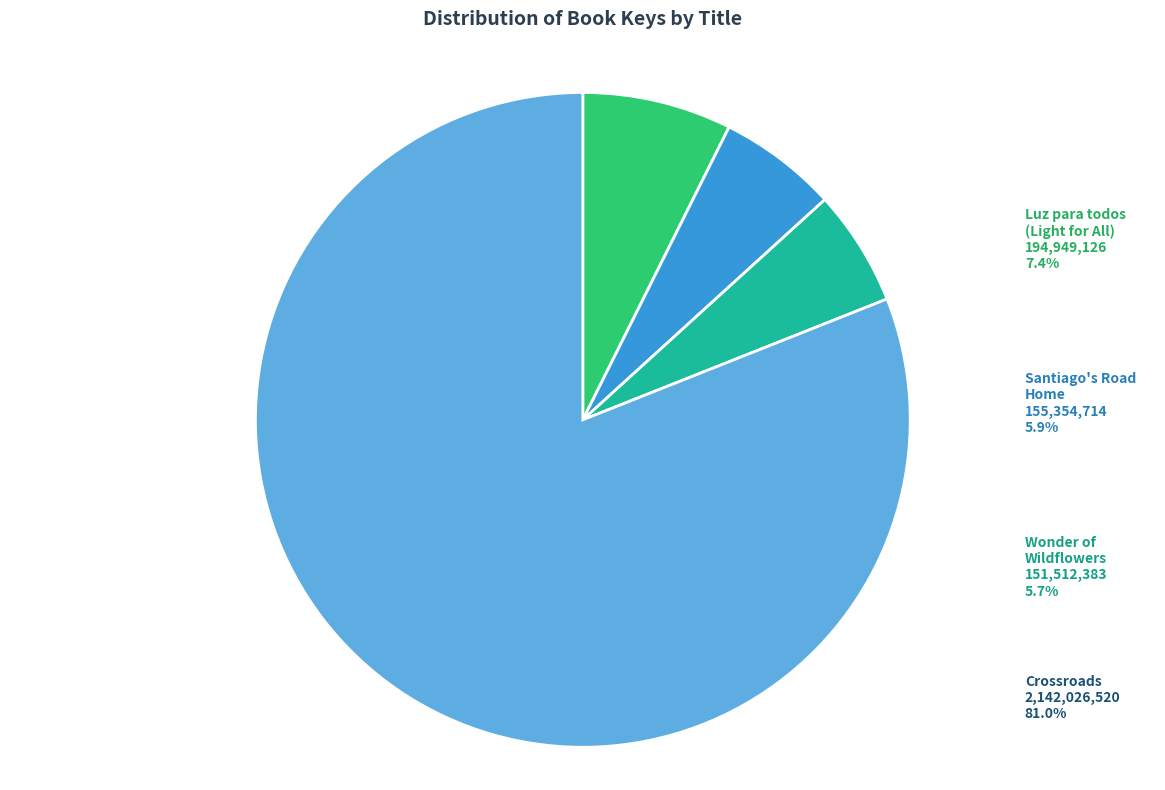

Which has a higher value, Crossroads or Santiago's Road Home?

Crossroads